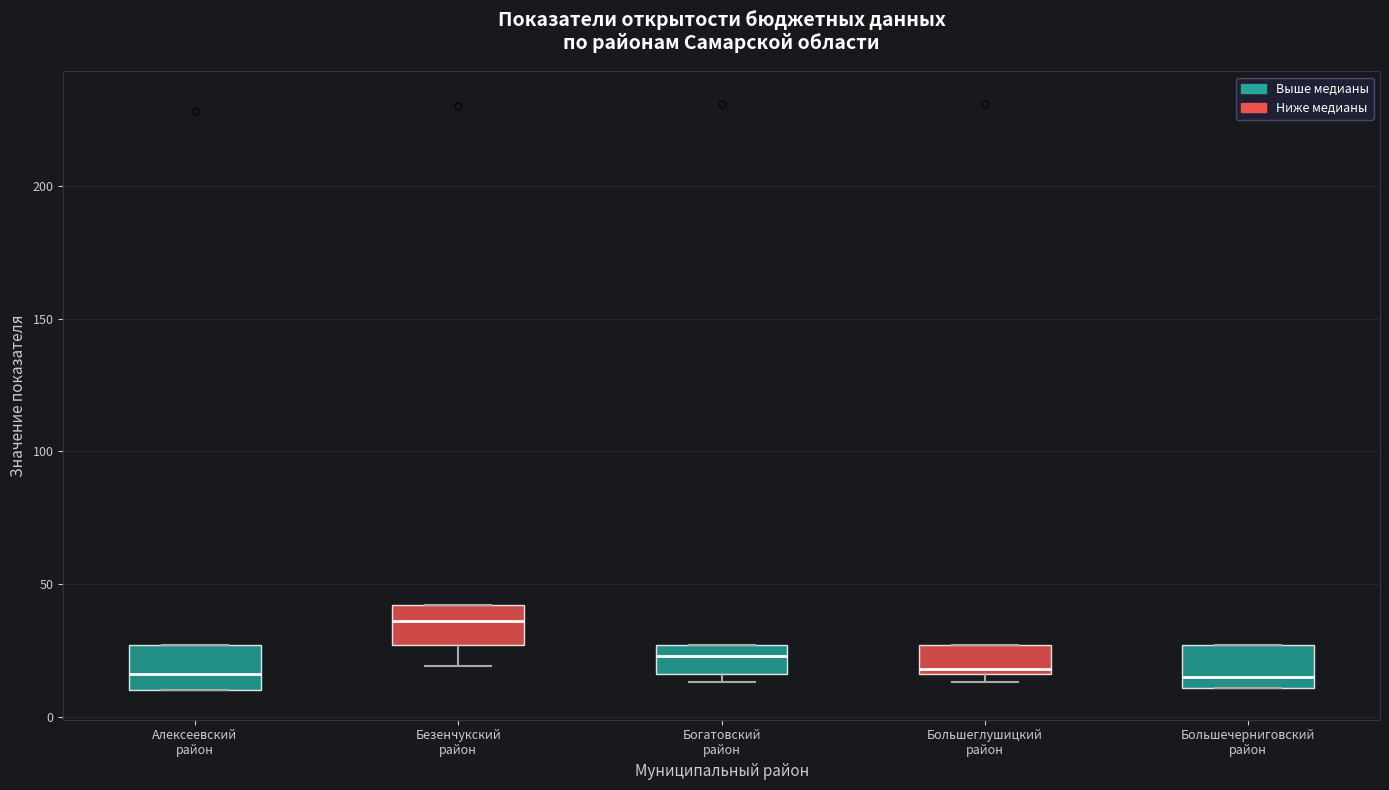

Reading left to right, transcribe this box plot: for each box, give where its median line is, the range the box spans, and where its two whiskers end, as read against the y-axis. The values are not printed on the chart, so give them approximately, as read against the axis.

Алексеевский район: median 15, box 10 to 25, whiskers 10 to 25
Безенчукский район: median 35, box 25 to 40, whiskers 20 to 40
Богатовский район: median 25 (inside the box), box 15 to 25, whiskers 15 (just below the box's lower edge) to 25
Большеглушицкий район: median 20, box 15 to 25, whiskers 15 (just below the box's lower edge) to 25
Большечерниговский район: median 15, box 10 to 25, whiskers 10 to 25